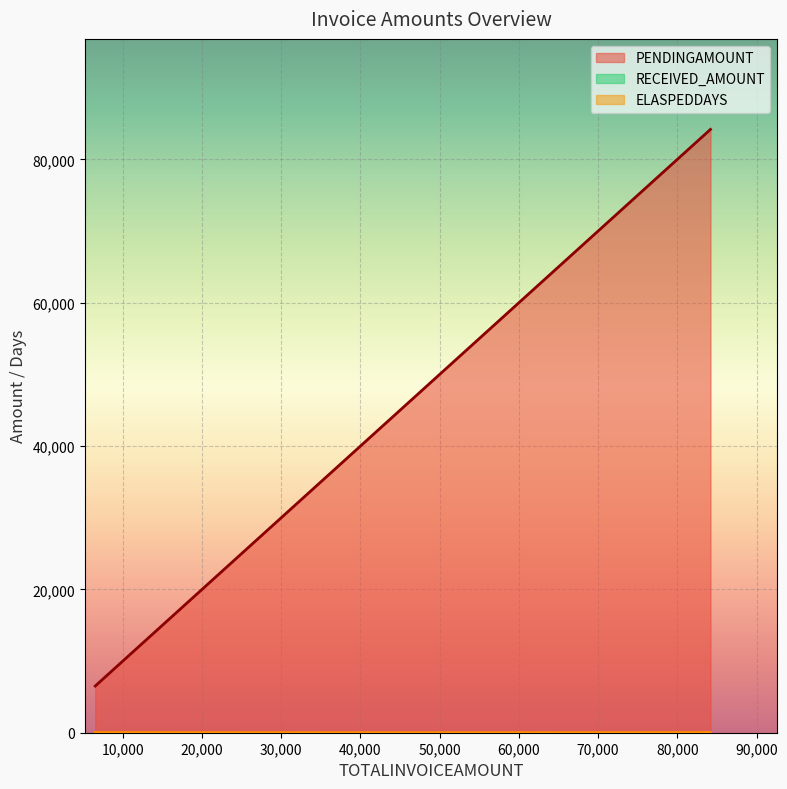

What is the difference between the PENDINGAMOUNT values at 6516 and 84185?

77669